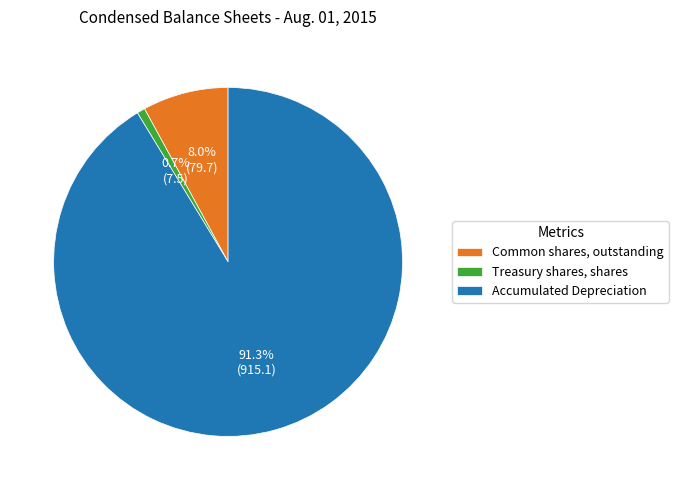

To the nearest percent, what portion does Accumulated Depreciation represent?

91%